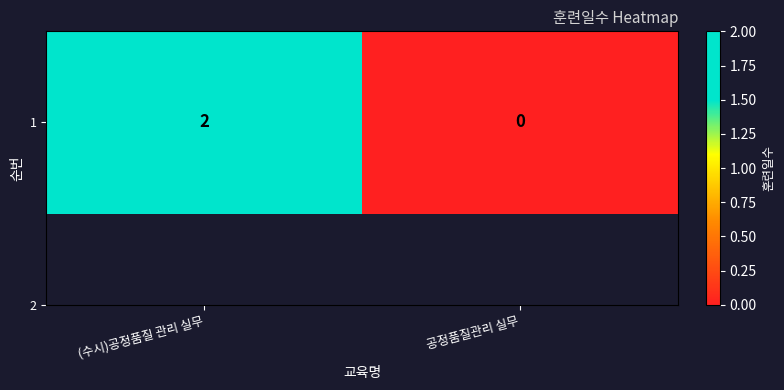

At which category does the chart reach its minimum across all series?

공정품질관리 실무